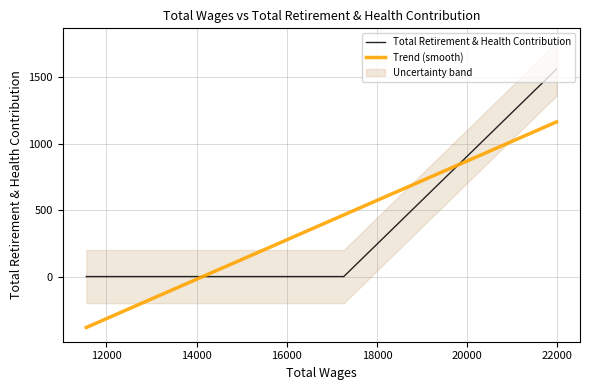

Rank the series by their maximum value, from highest to lowest.

Total Retirement & Health Contribution, Trend (smooth)